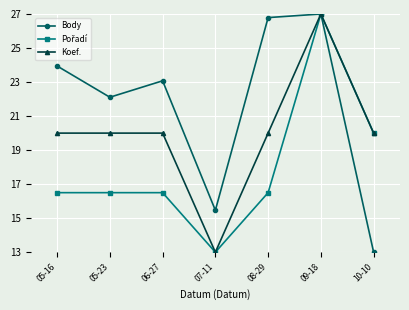

At which label does Koef. first exceed 19?

05-16